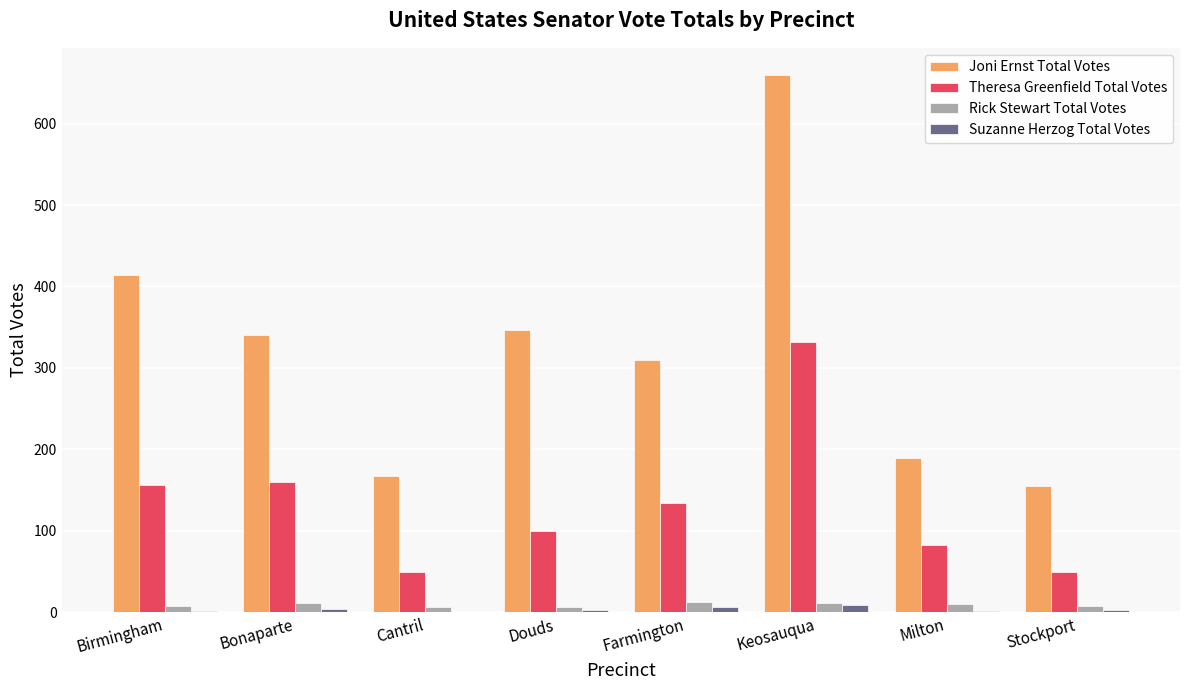

Which series has the widest spread of values?

Joni Ernst Total Votes